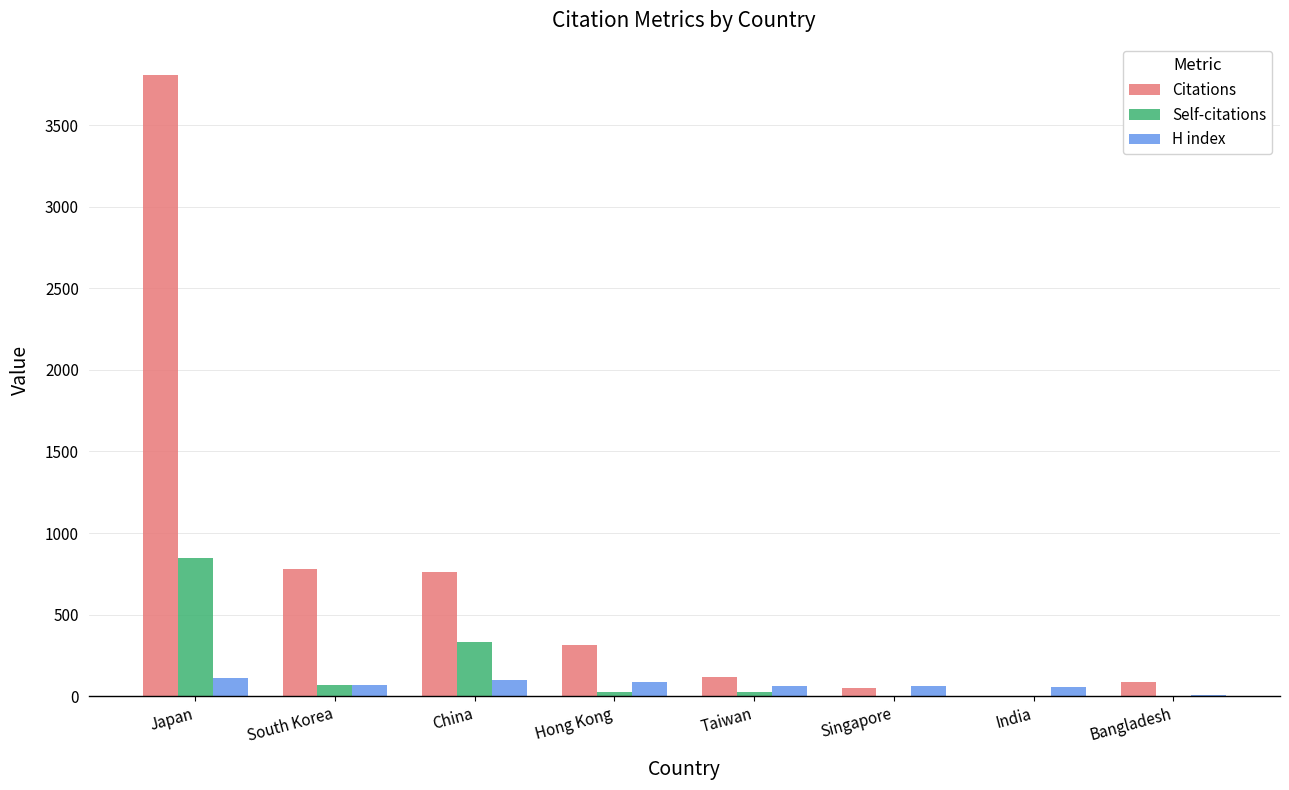

Which series changed the most between China and Taiwan?

Citations